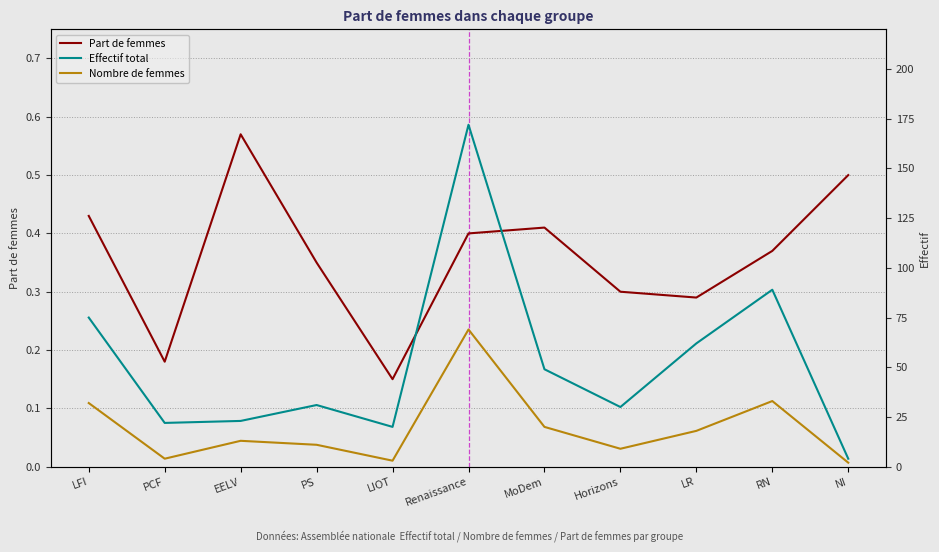

Is the value of Effectif total at PS greater than the value of Part de femmes at LIOT?

Yes